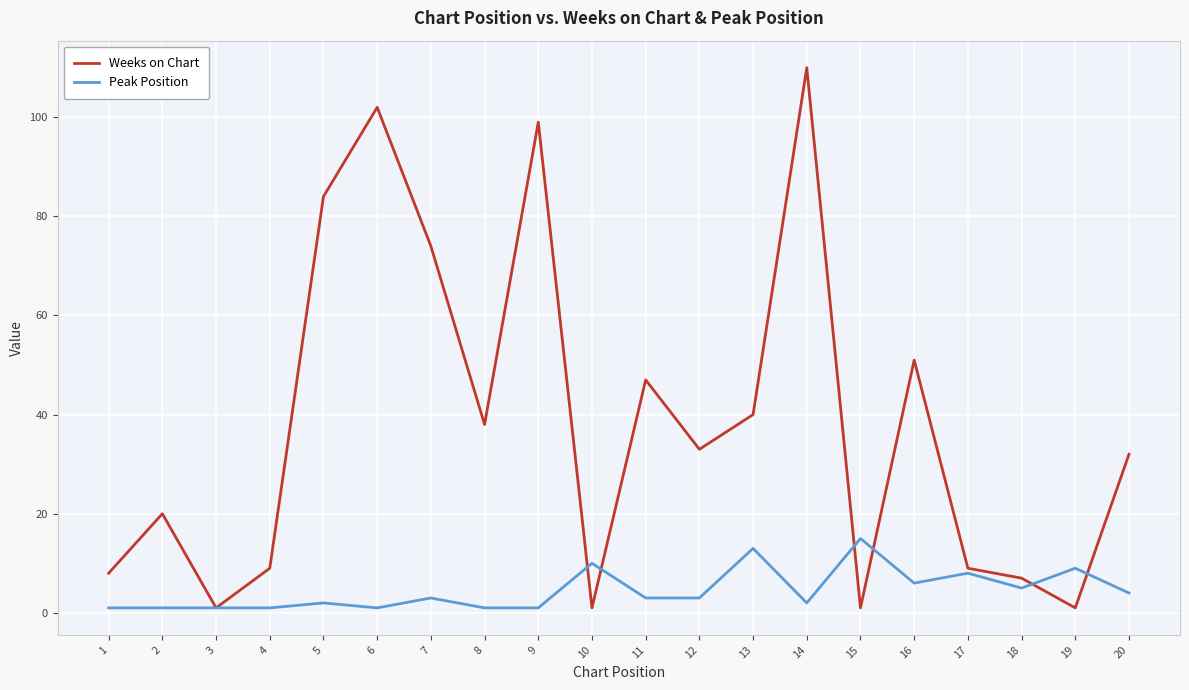

Does the chart have visible grid lines?

Yes